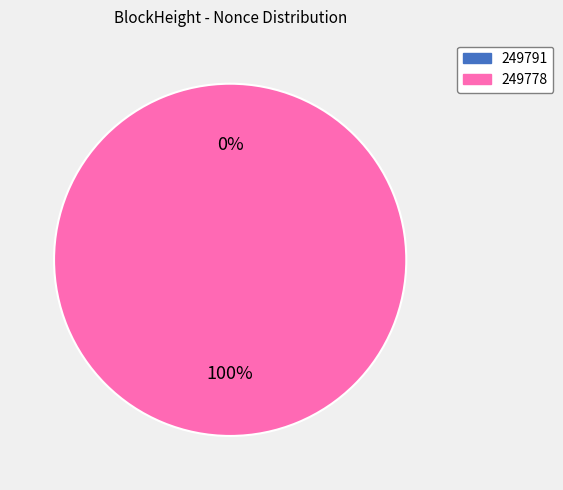

To the nearest percent, what portion does 249778 represent?

100%